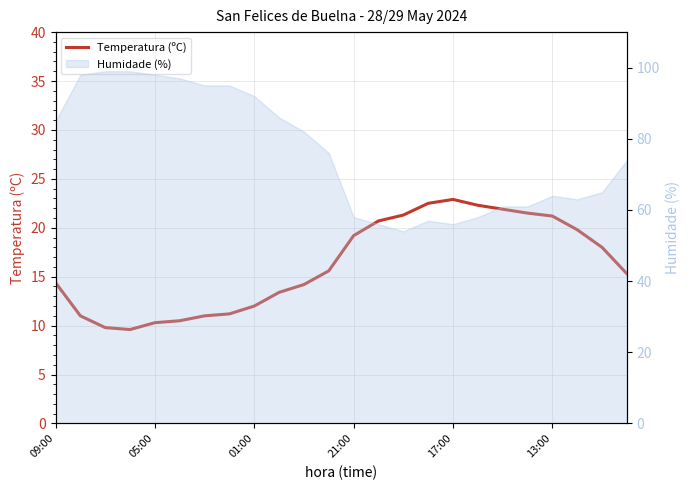

What is the difference between the maximum and minimum values?

13.3